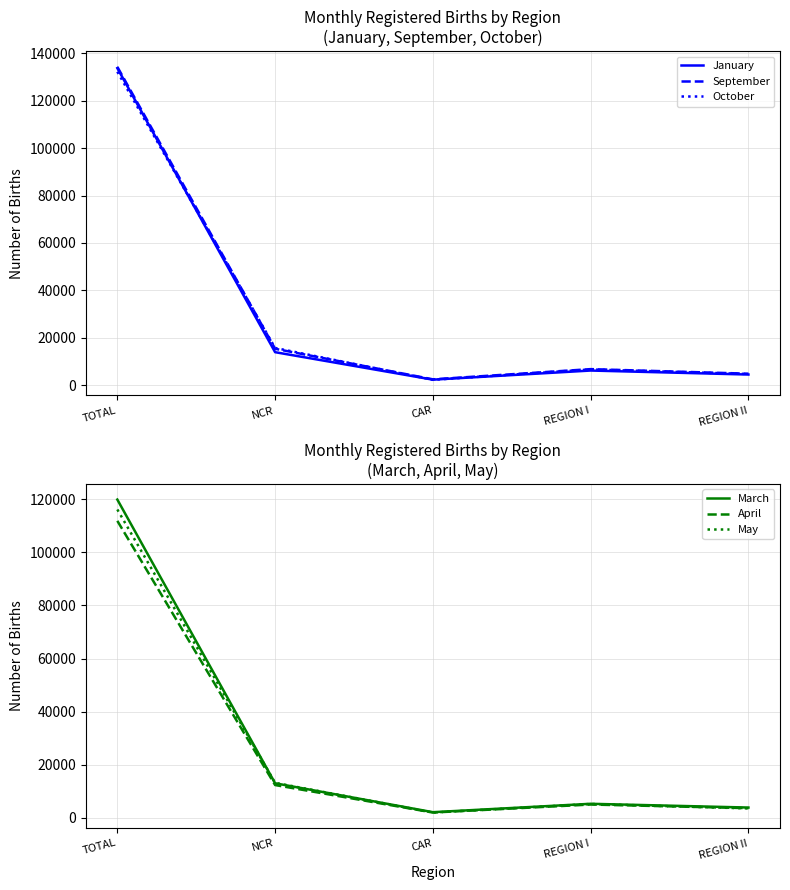

The value of April at NCR is 2674. True or false?

False